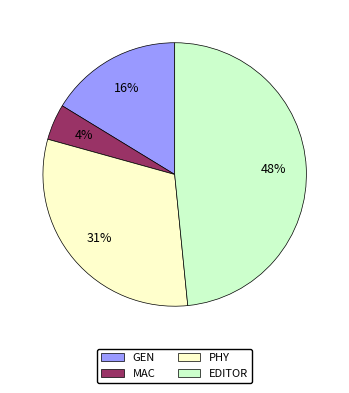

To the nearest percent, what is the combined percentage of PHY and MAC?

35%